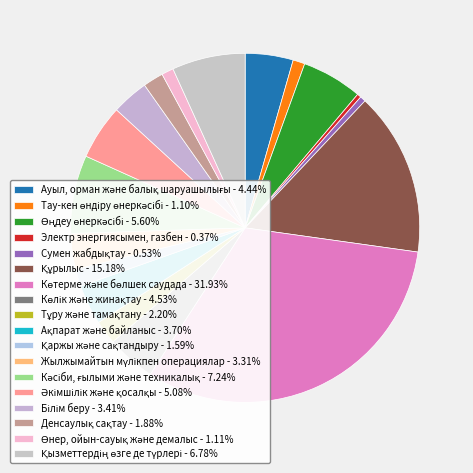

To the nearest percent, what is the average slice percentage?

6%